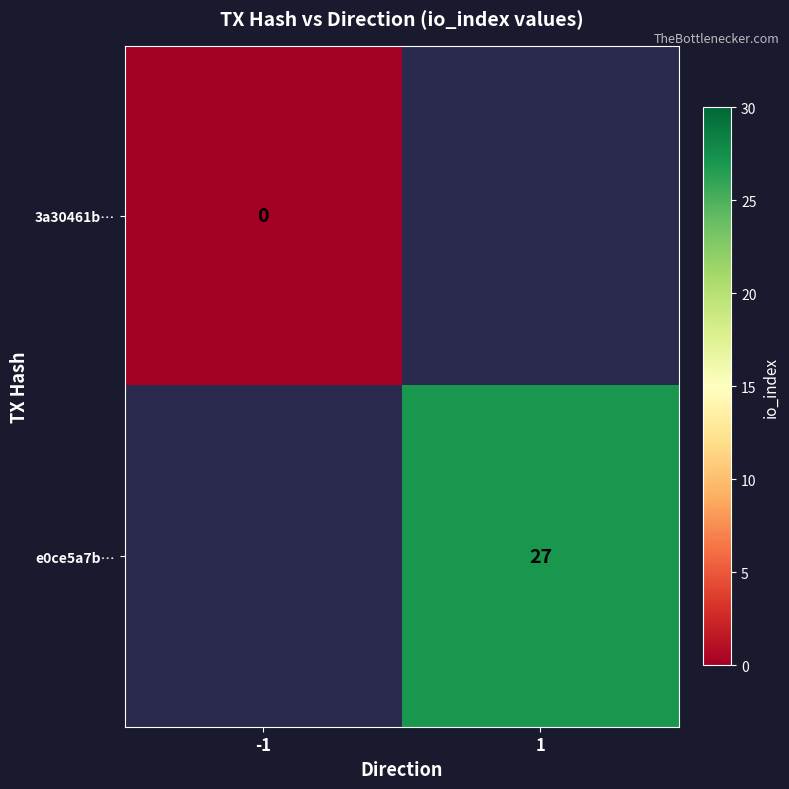

Is it true that e0ce5a7b… equals 44 at 1?

False